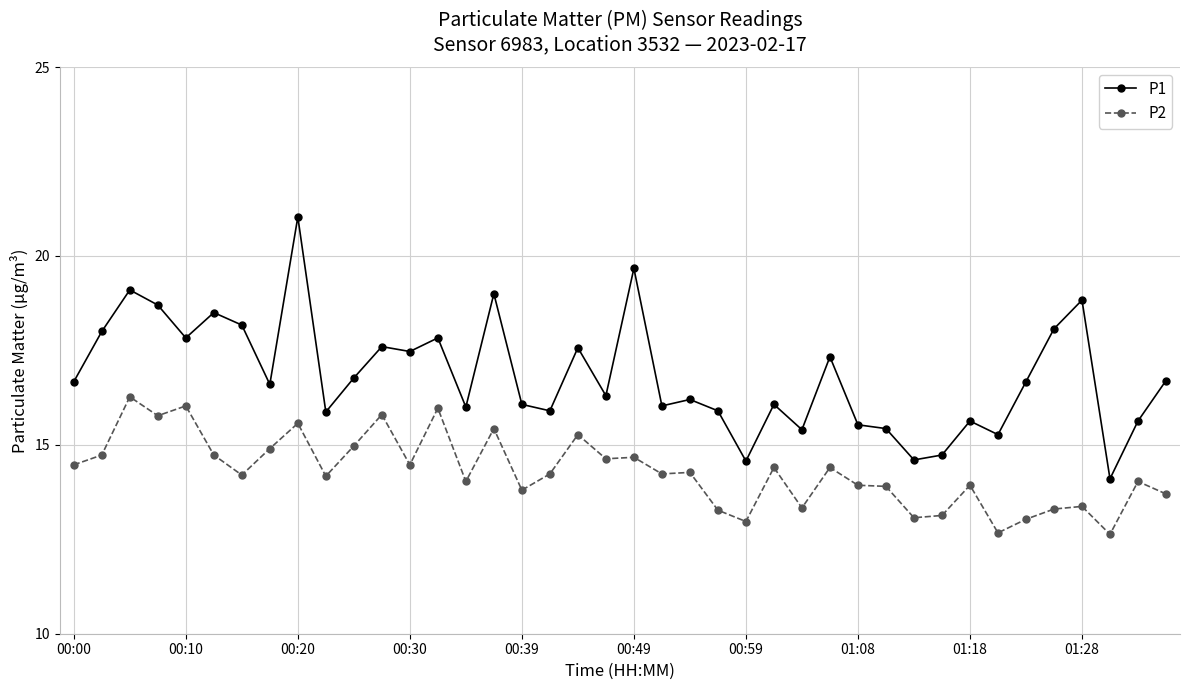

Which series has the widest spread of values?

P1